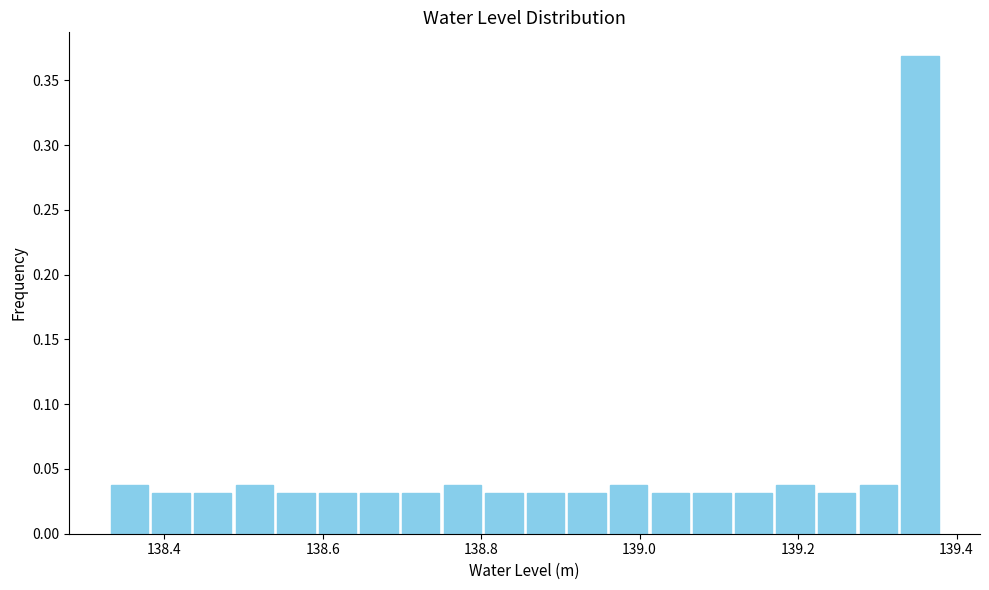

Around what value on the x-axis is the tallest bar? Give the approximate position of its centre, as read against the axis.

139.36